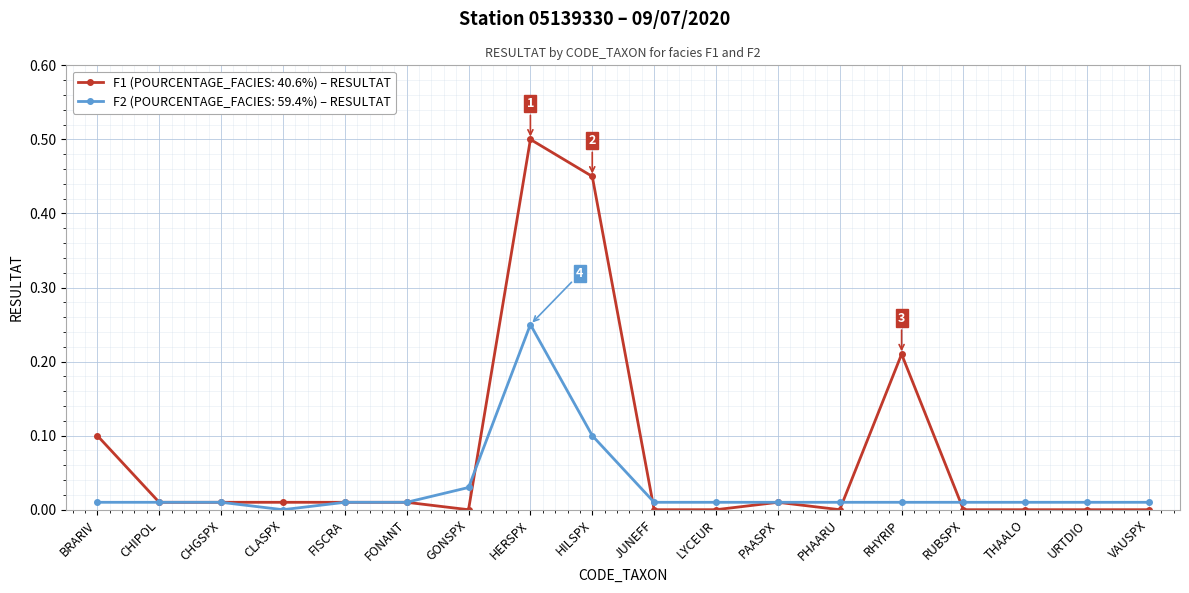

How many distinct data groups are displayed?

2